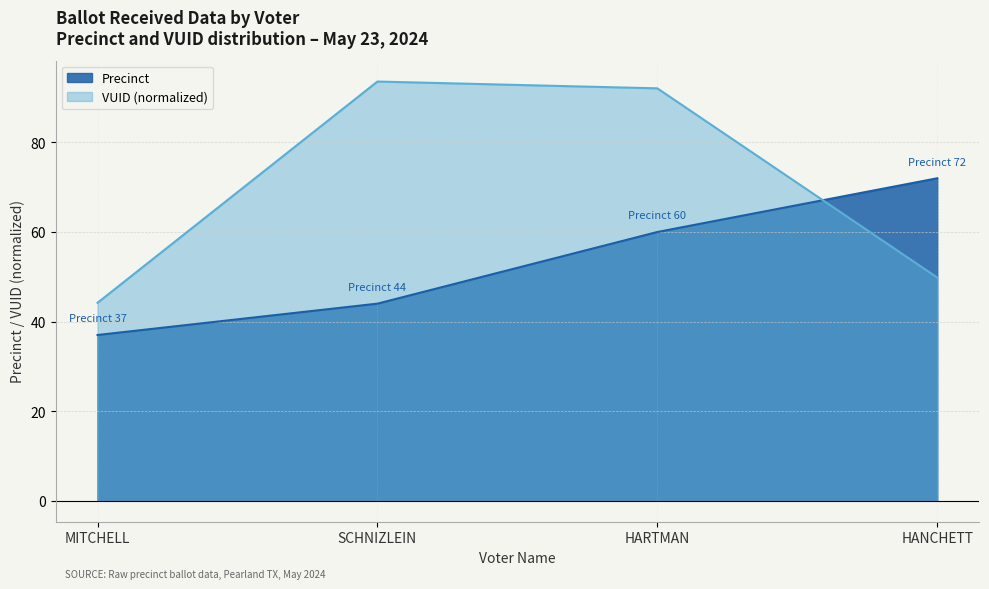

At which category does VUID reach its first local peak?

SCHNIZLEIN